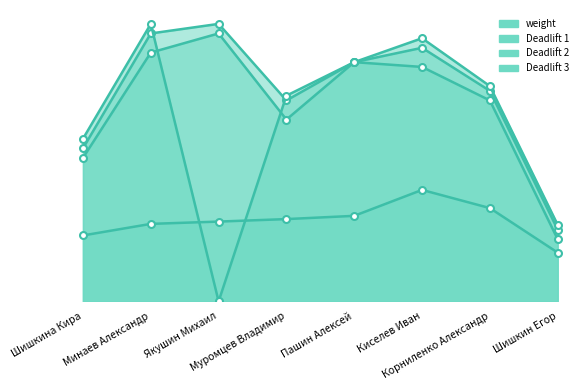

What is the spread (max minus min) of values at Корниленко Александр?

127.5